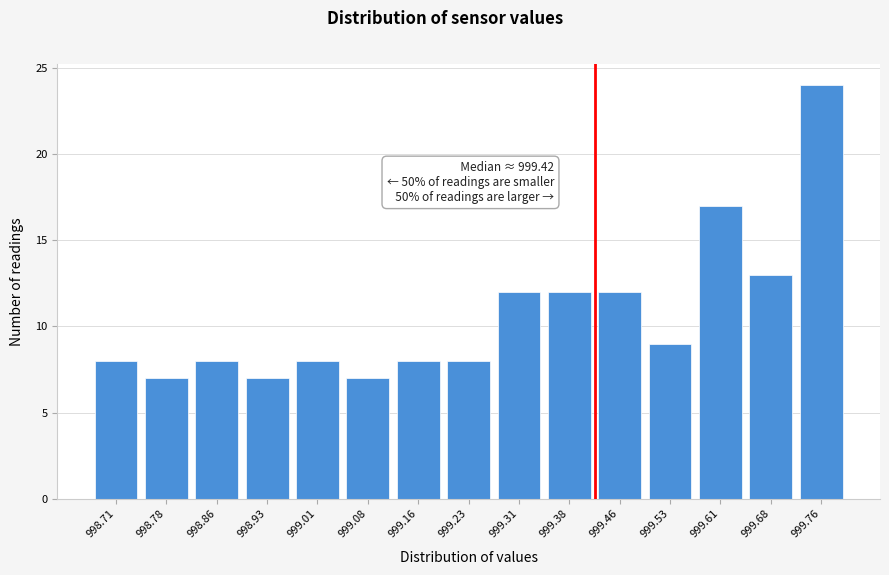

Reading left to right, transcribe all the data shown in this chart.

998.71=8	998.78=7	998.86=8	998.93=7	999.01=8	999.08=7	999.16=8	999.23=8	999.31=12	999.38=12	999.46=12	999.53=9	999.61=17	999.68=13	999.76=24